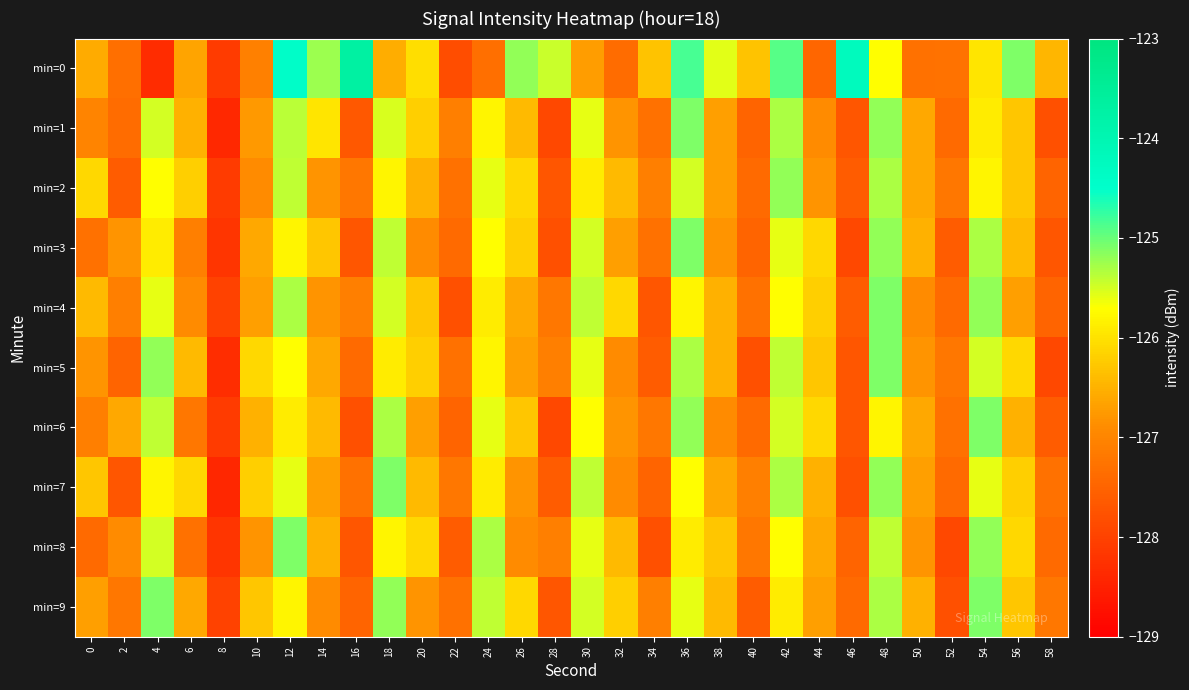

Rank the series at 26 from lowest to highest value.

min=8, min=7, min=5, min=4, min=1, min=6, min=3, min=2, min=9, min=0